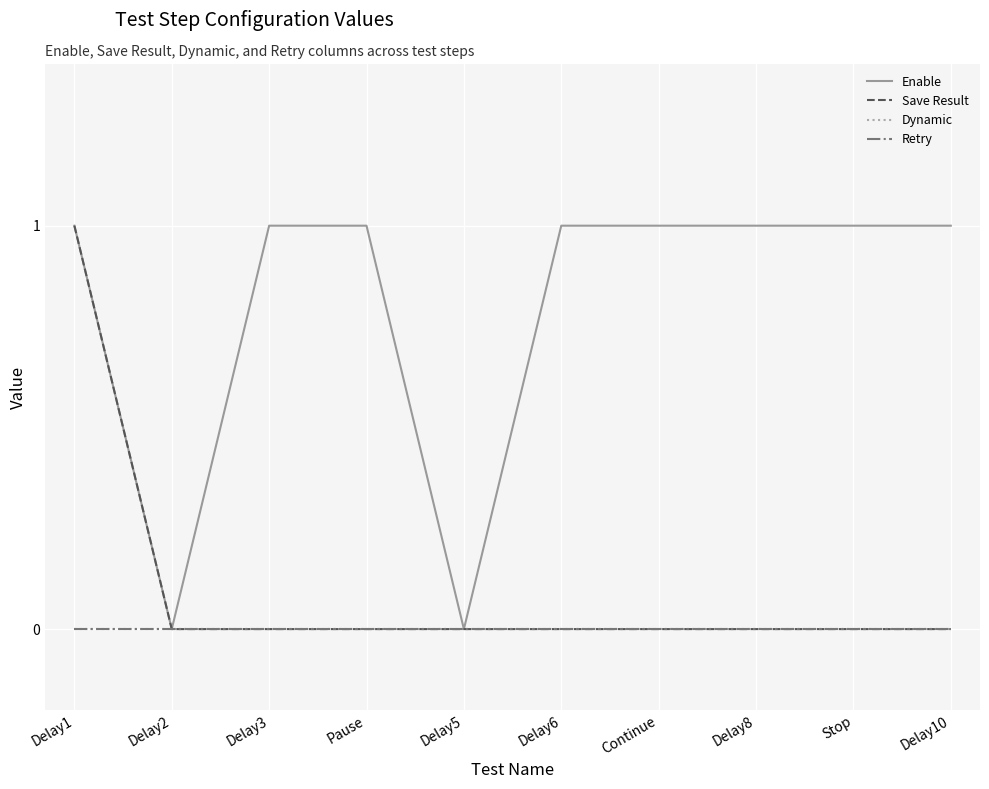

Does the chart have visible grid lines?

Yes